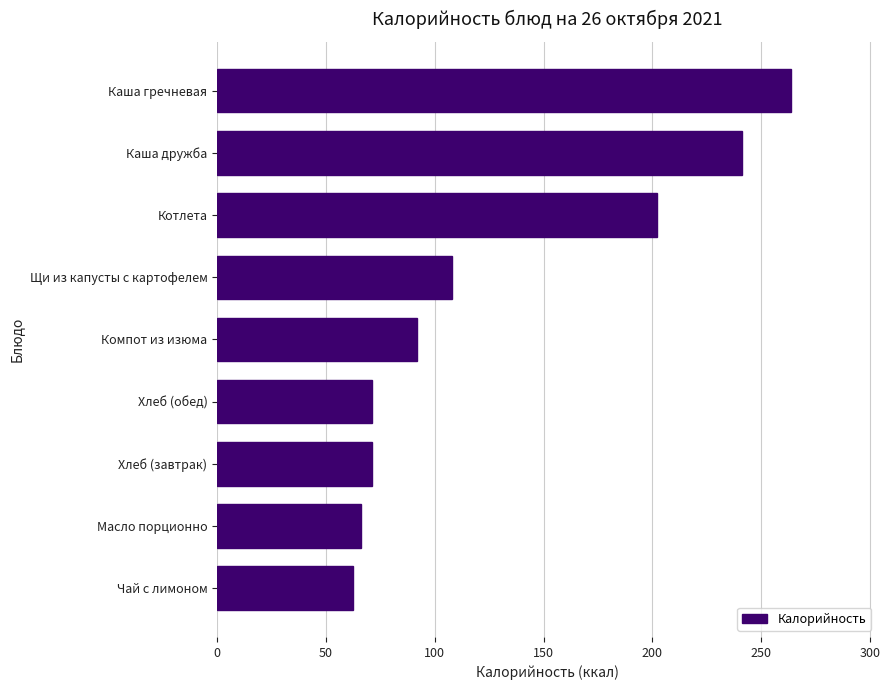

What is the ratio of the value at Хлеб (завтрак) to the value at Чай с лимоном?

1.1